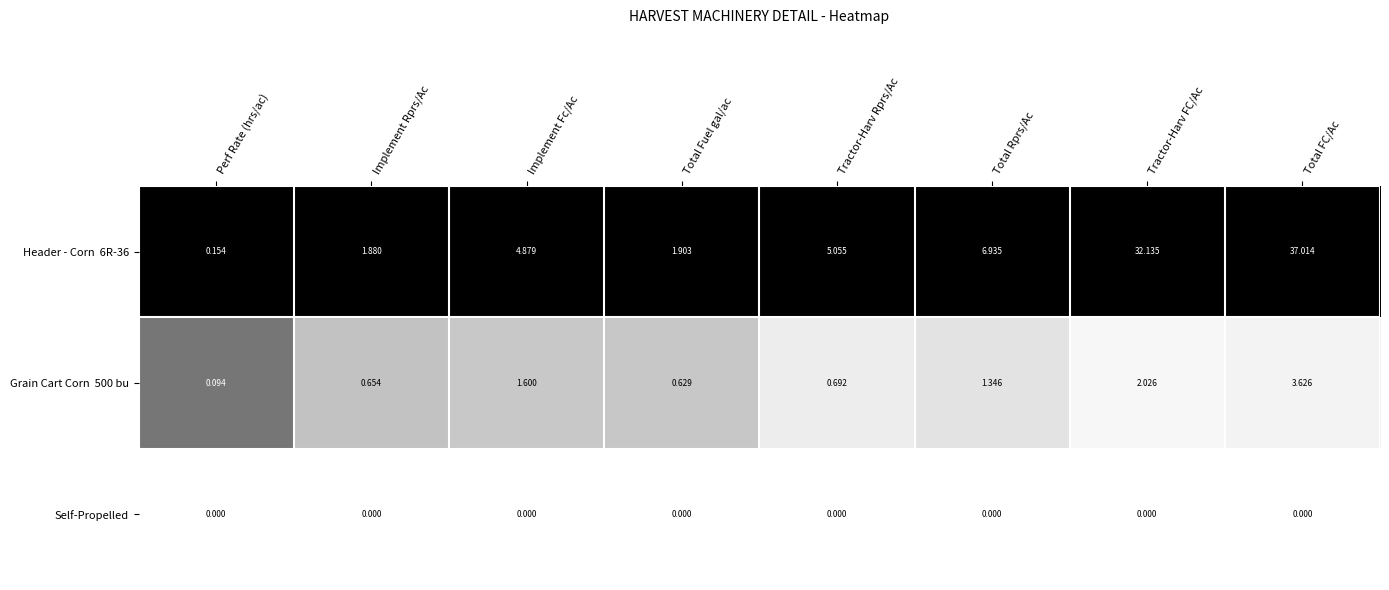

At which category is the sum across all series the highest?

Total FC/Ac